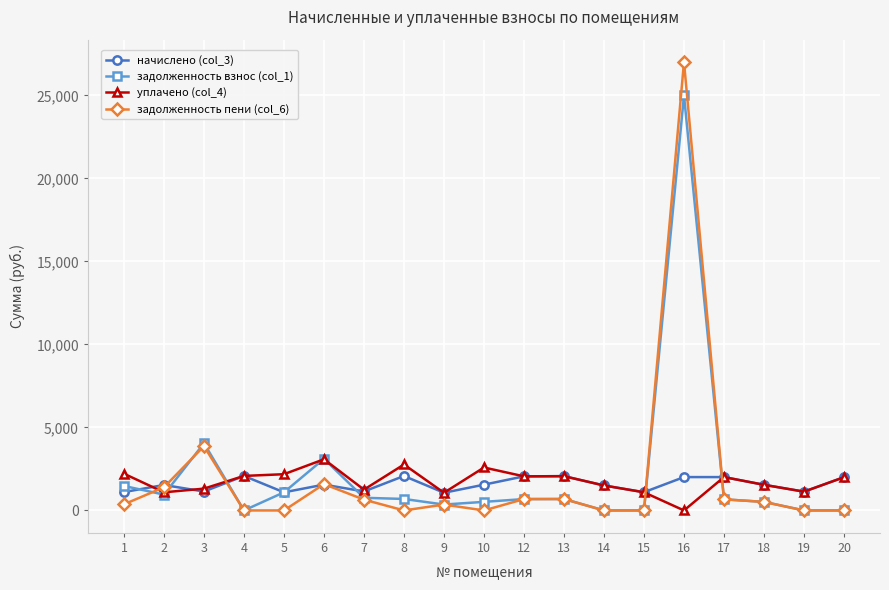

At which category is the sum across all series the highest?

16